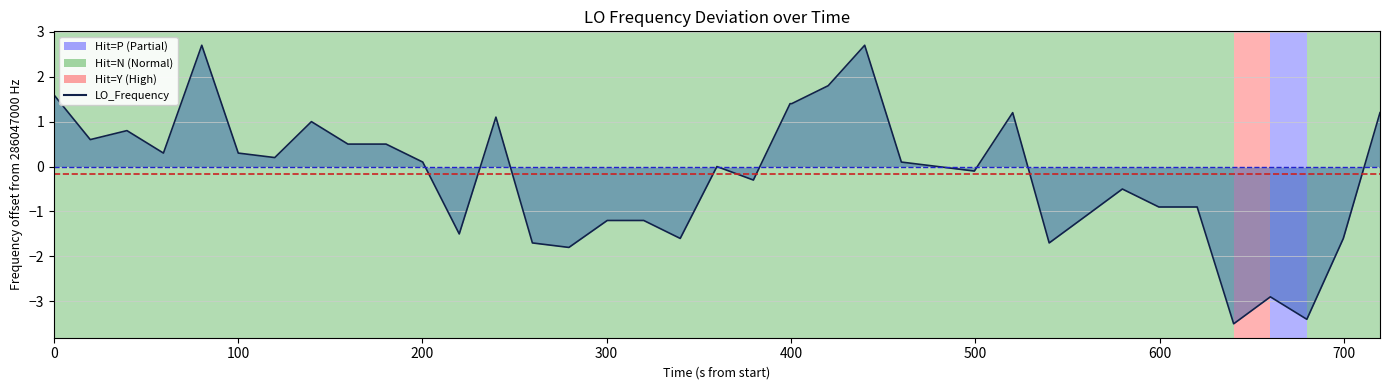

The value at 36 is -0.6. True or false?

False